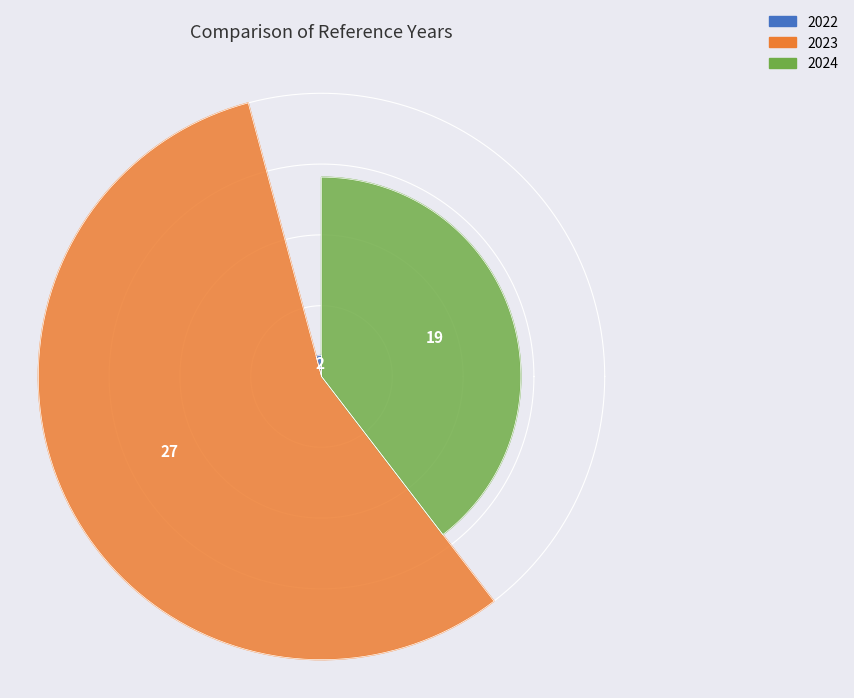

Between 2022 and 2024, which is larger?

2024